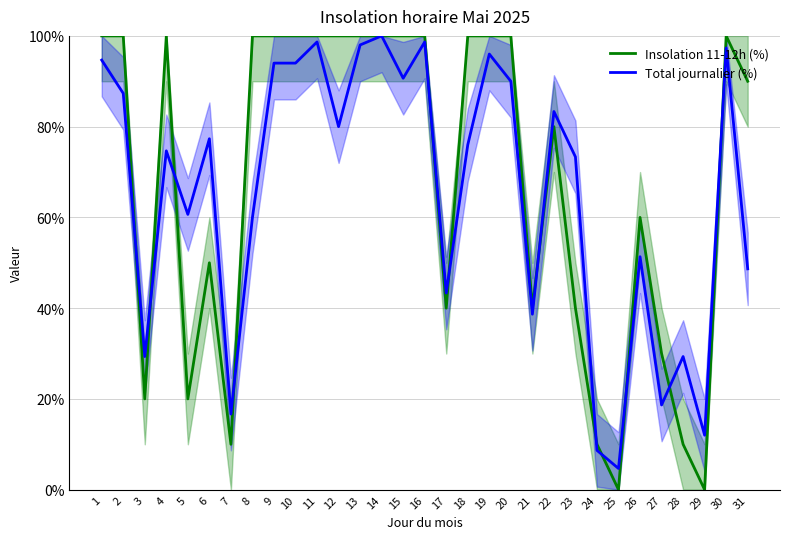

Where do Insolation 11-12h (%) and Total journalier (%) first cross each other?

2 and 3